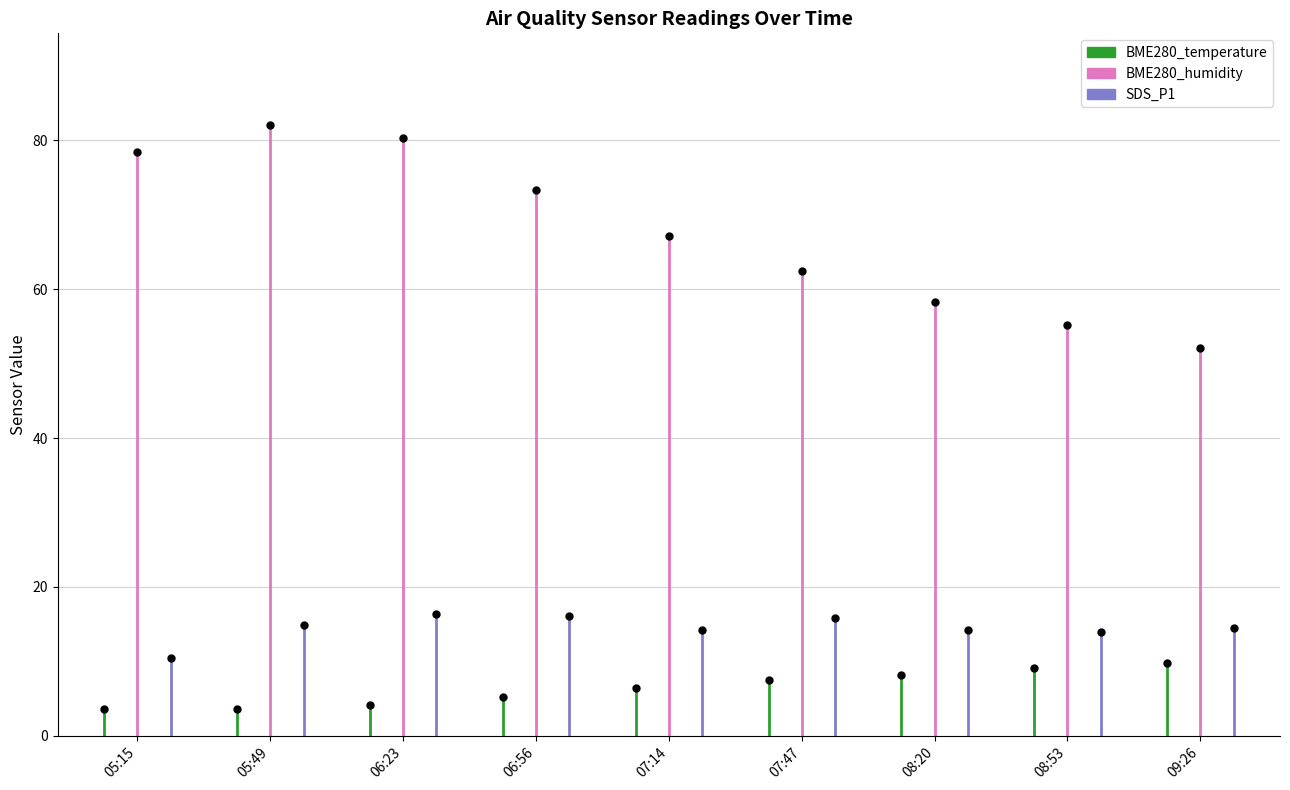

The value of BME280_temperature at 05:49 is 5.7. True or false?

False